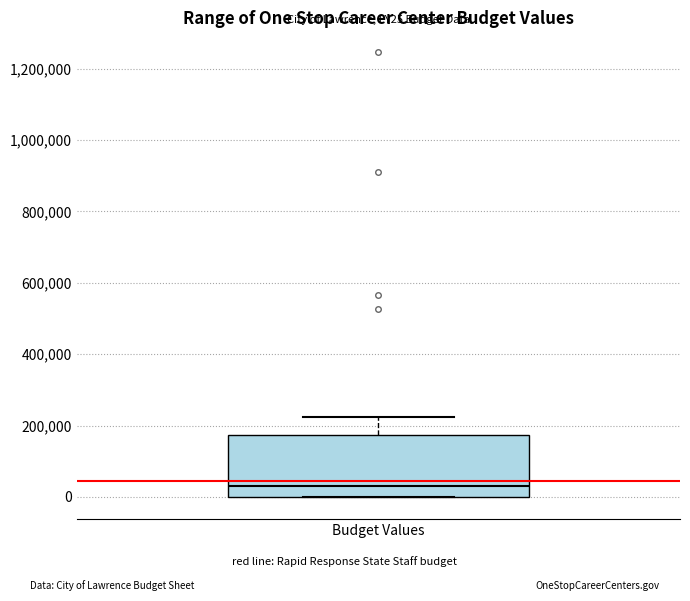

Where is the lower edge of the box for Budget Values on the y-axis? The values are not printed on the chart, so give them approximately, as read against the axis.

0